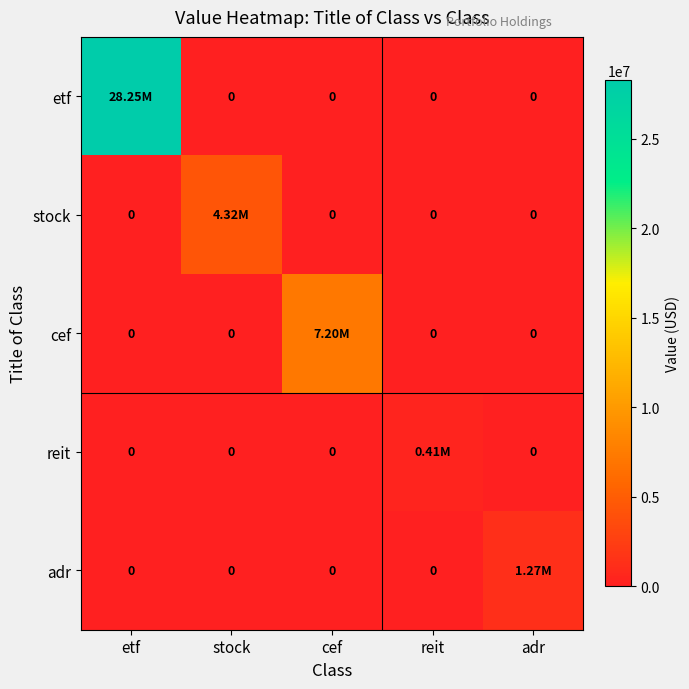

Is it true that cef equals 4729422 at etf?

False